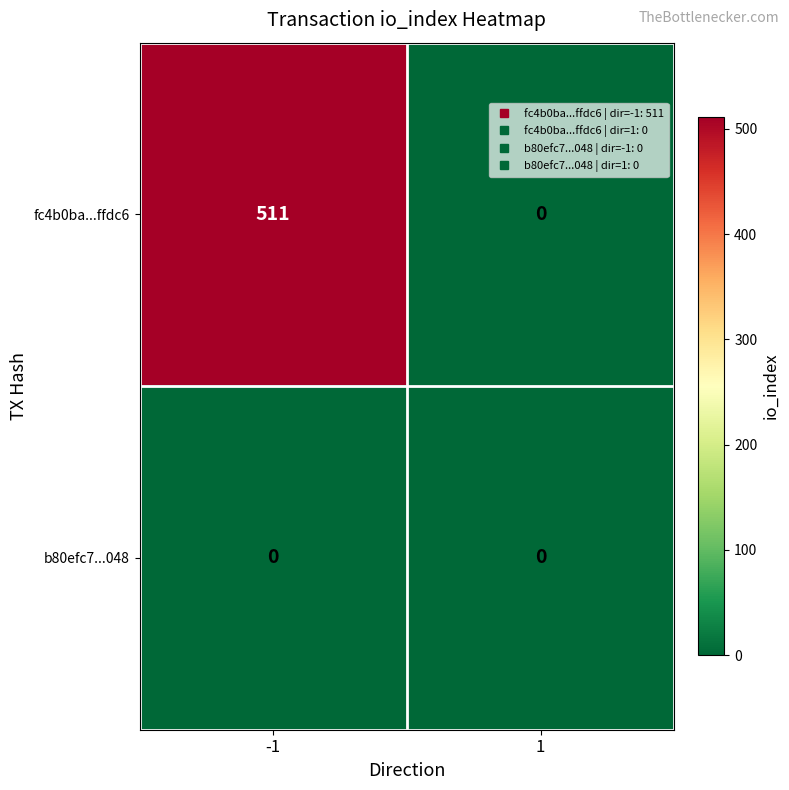

Count the number of categories in the chart.

2